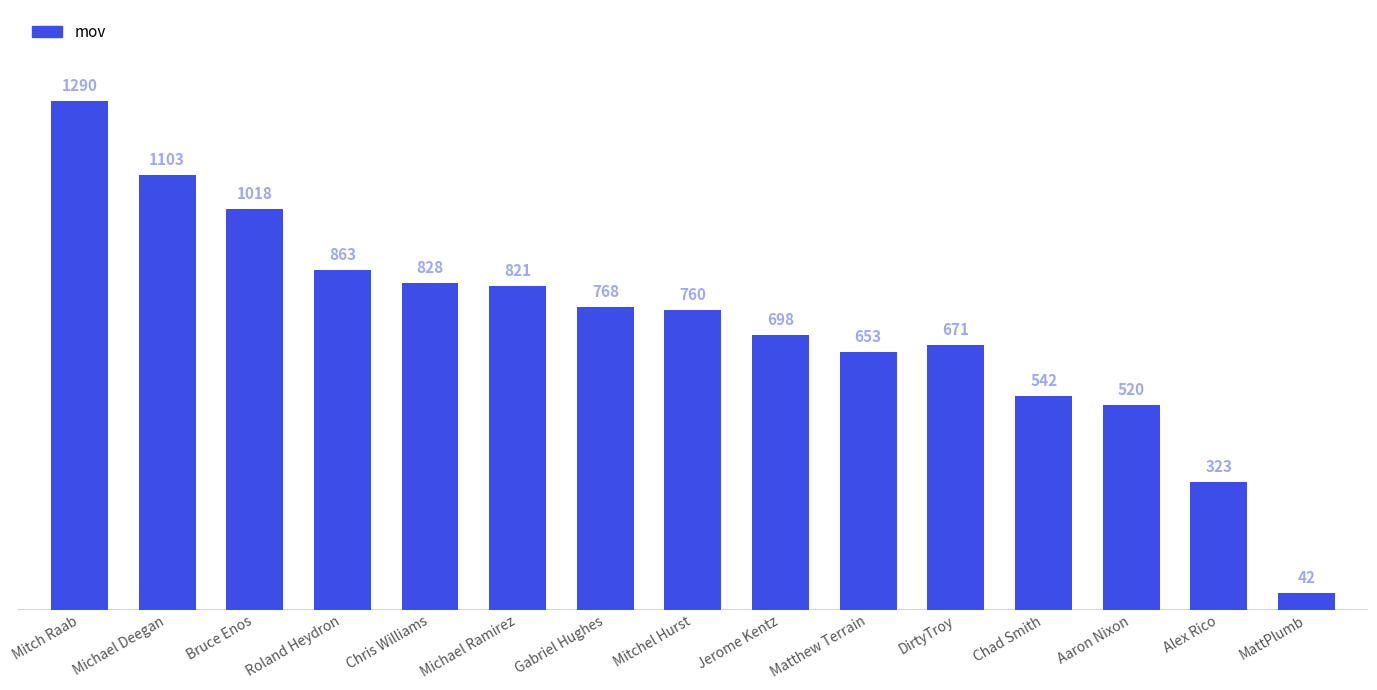

How many distinct data groups are displayed?

1